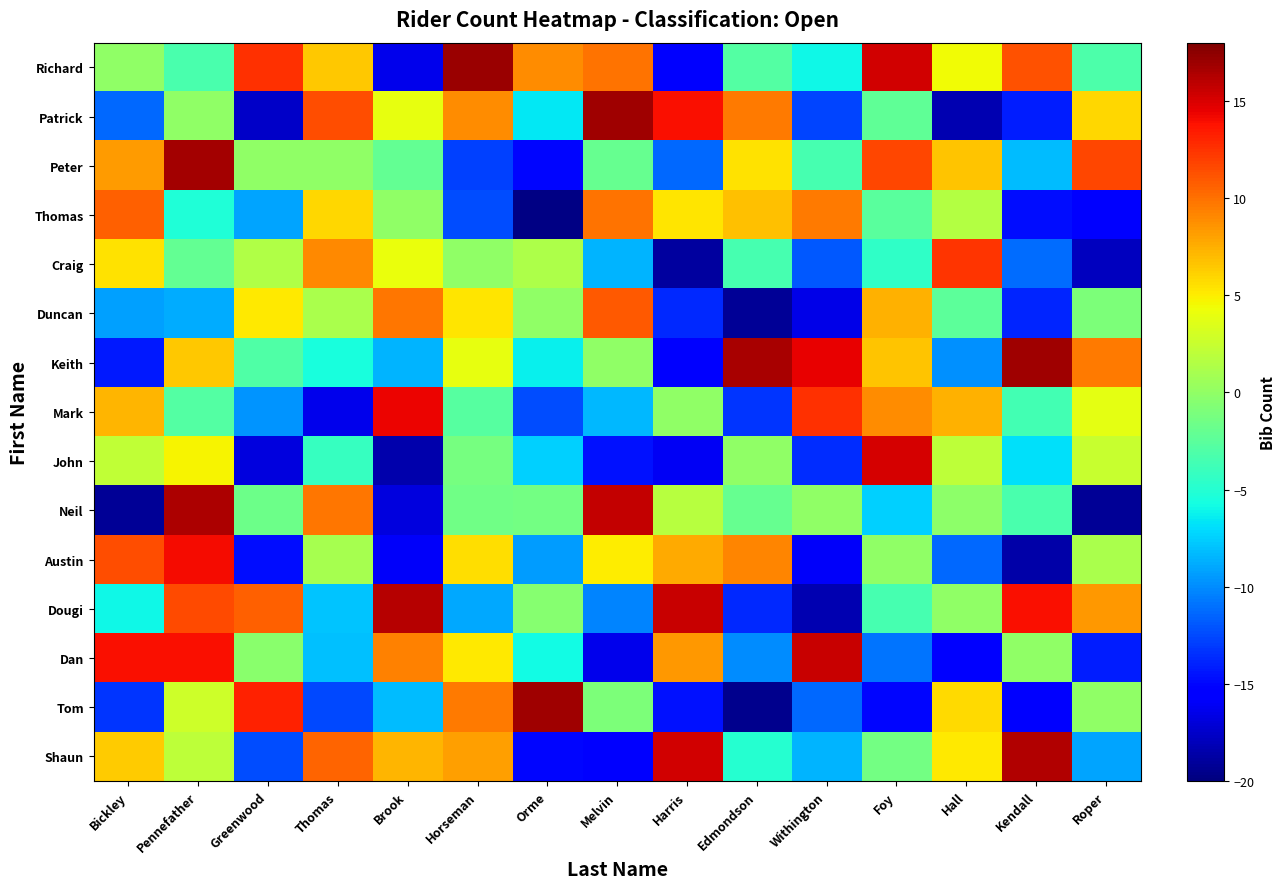

How many data points does each series have?

15